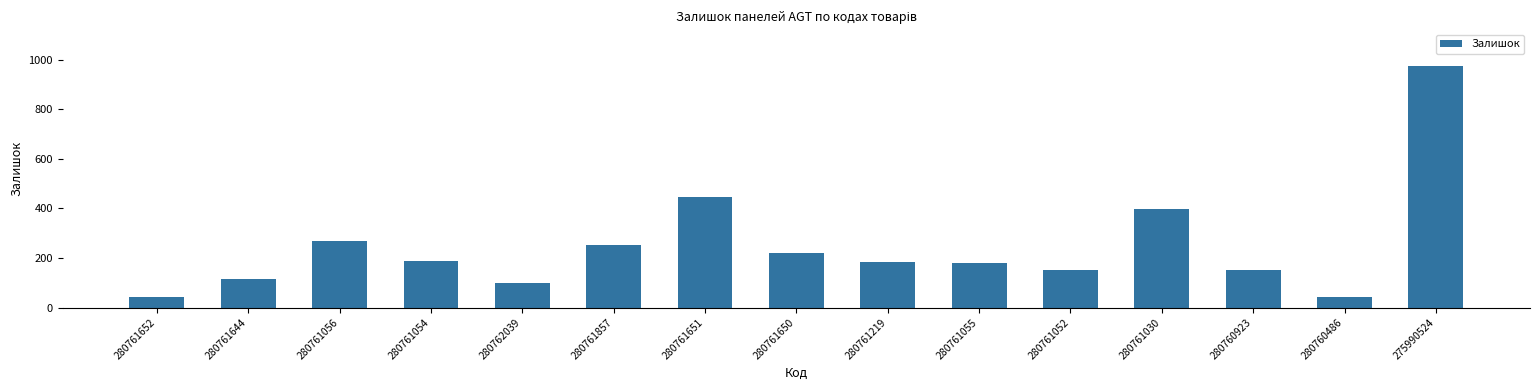

What is the label of the 13th bar from the right?

280761056